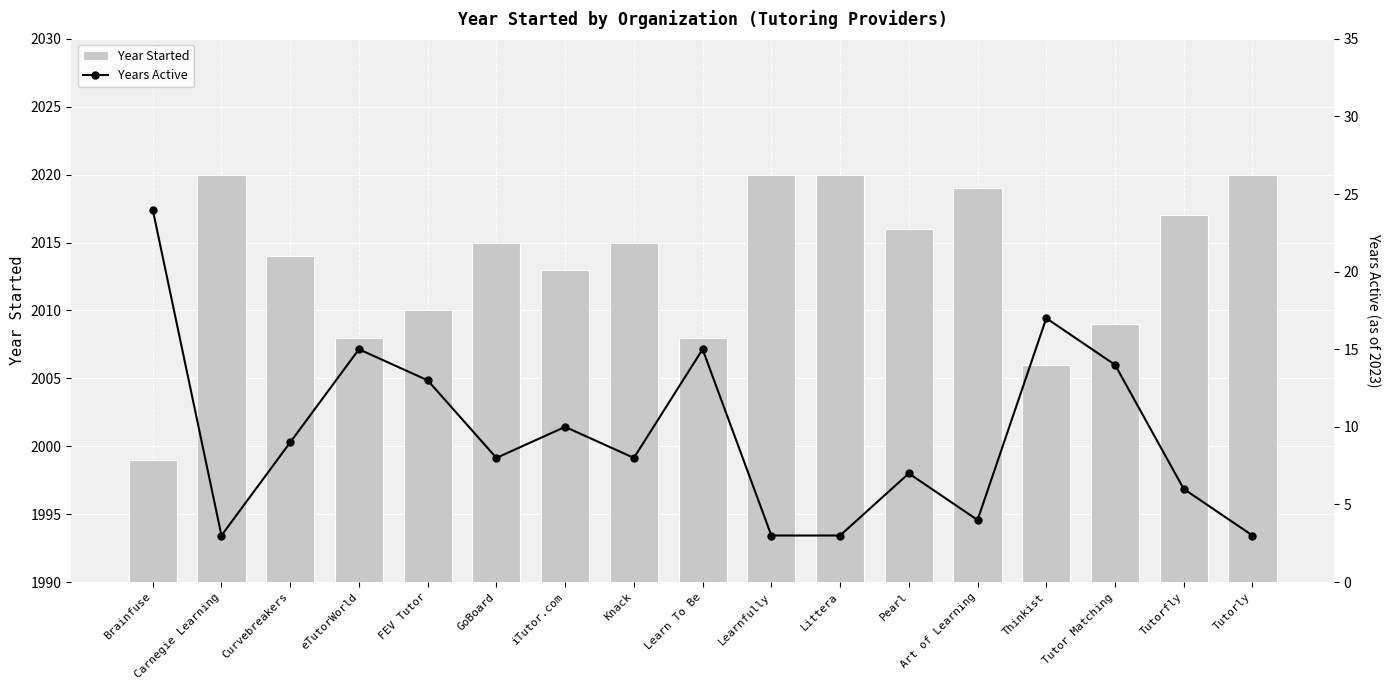

Where does the Year Started series first go above 2015?

Carnegie Learning